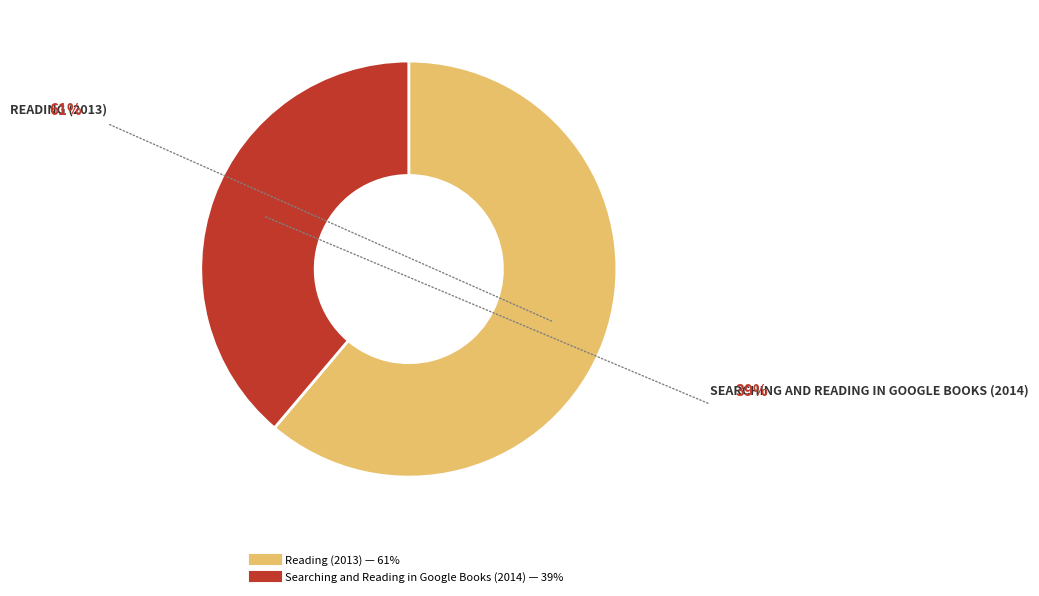

Rank the categories by value from lowest to highest.

Searching and Reading in Google Books (2014), Reading (2013)